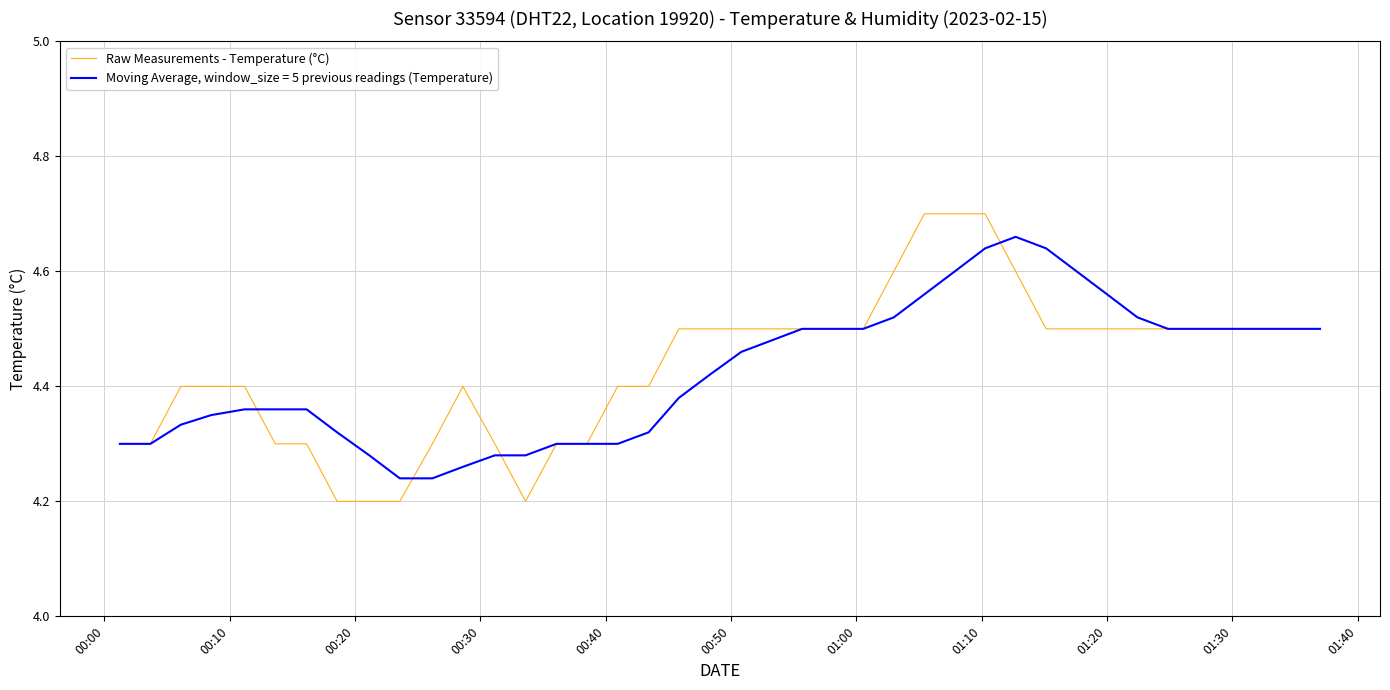

Which series has the widest spread of values?

Raw Measurements - Temperature (°C)